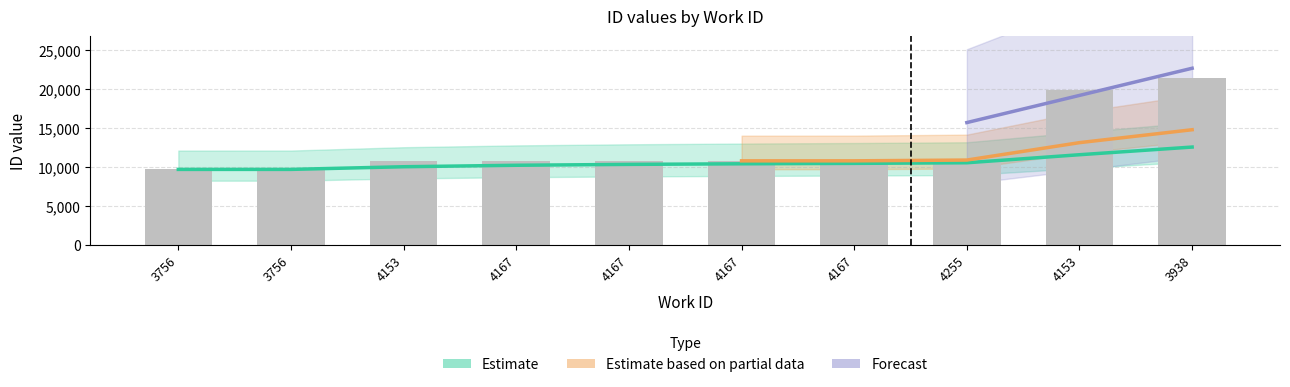

How many data points are above 10786?

4